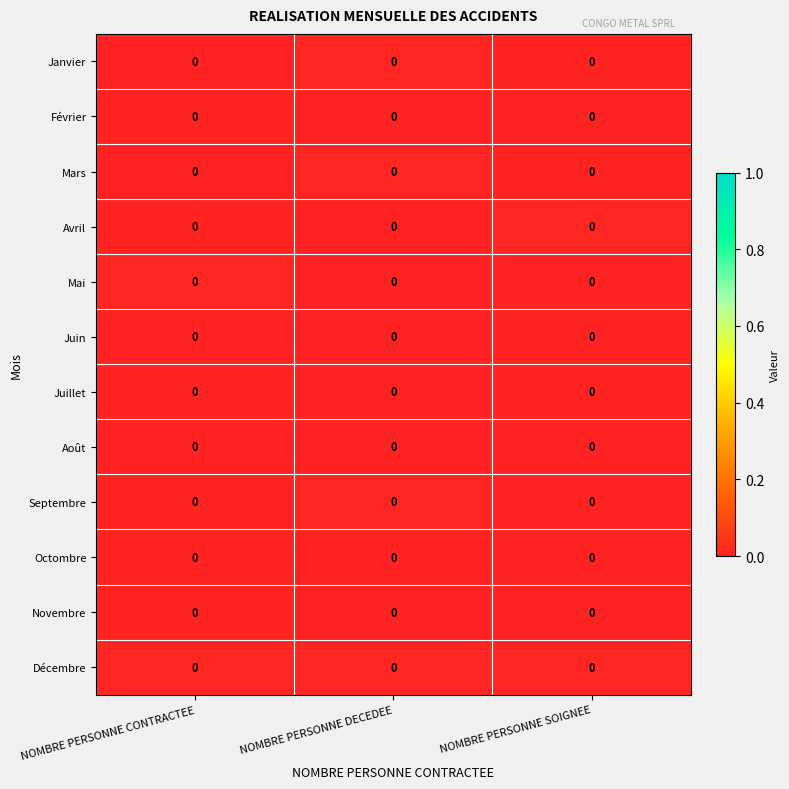

The Avril series shows 0.0 at NOMBRE PERSONNE CONTRACTEE. True or false?

True